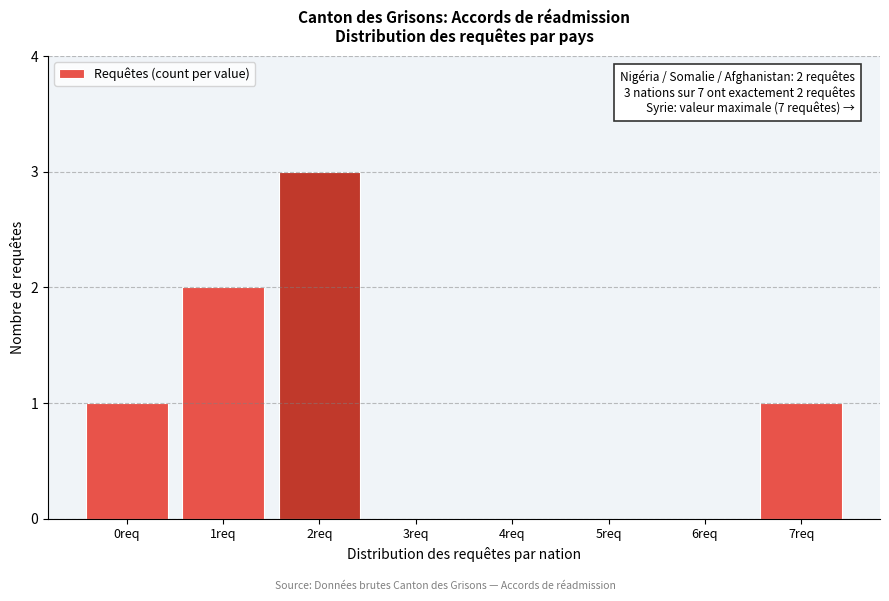

Over which range of the x-axis is the bar tallest?

1.5 to 2.5